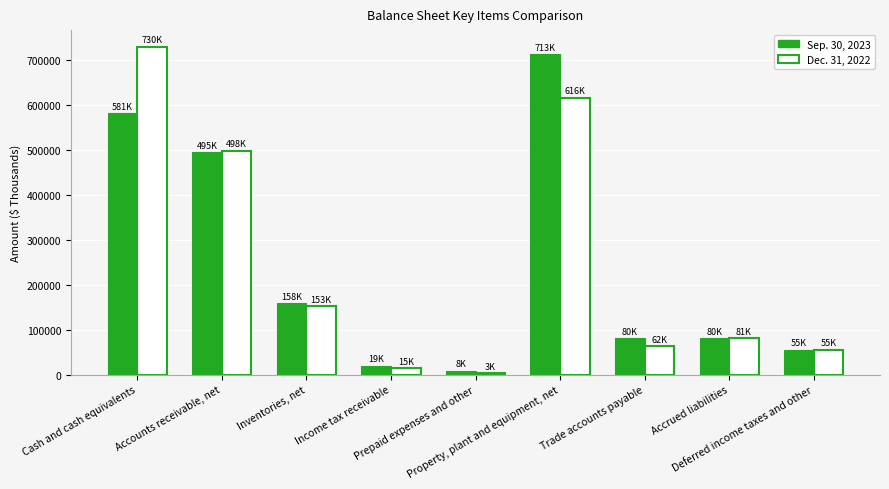

What is the value of the Sep. 30, 2023 bar at the 7th from the left?

80914